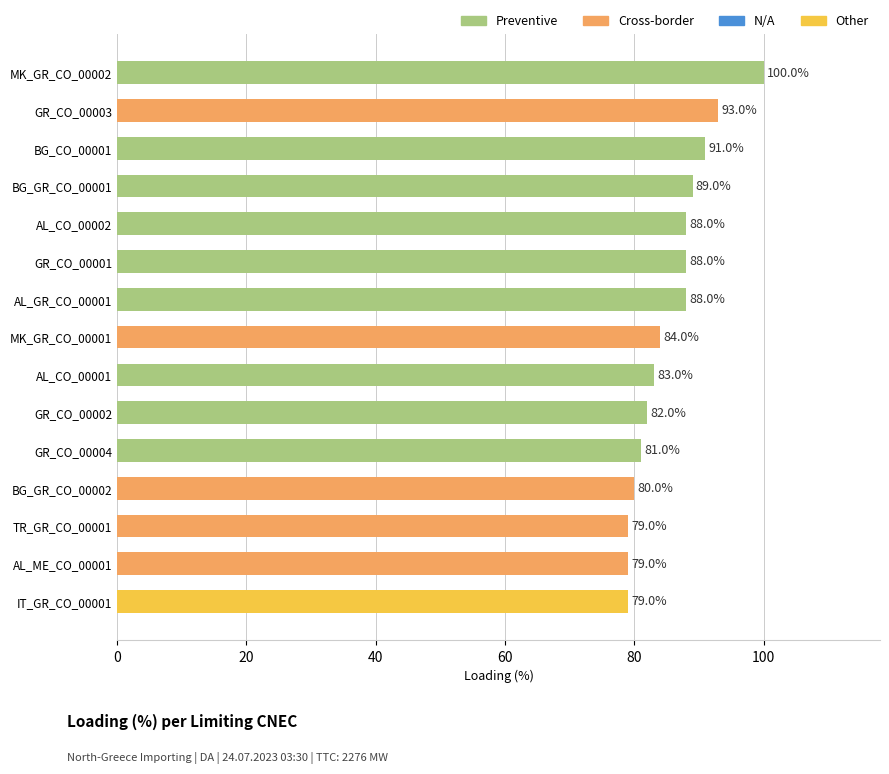

What is the smallest value displayed?

79